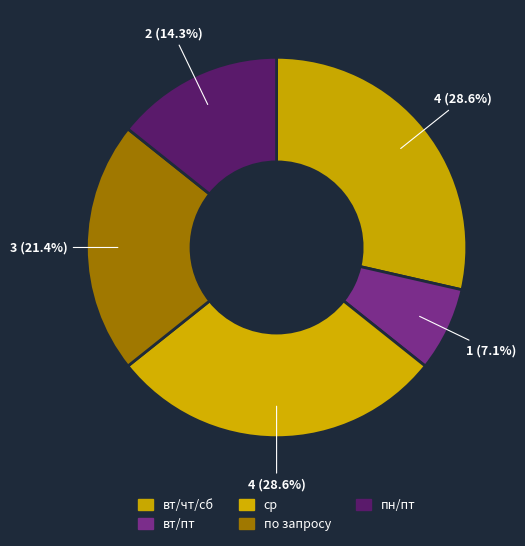

Count the number of slices in the pie.

5